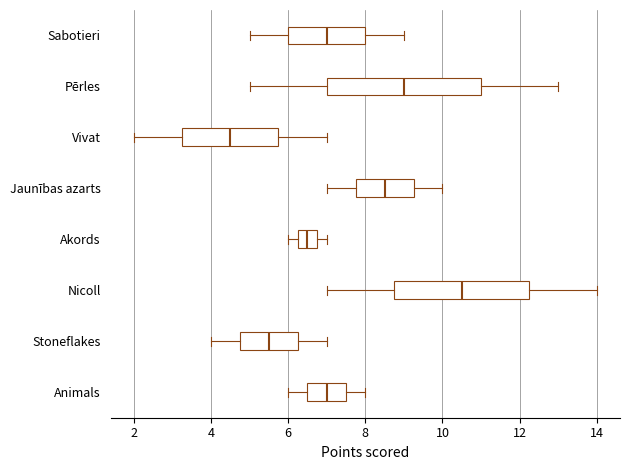

Reading bottom to top, read every box against the x-axis: the position of its median line, the range the box covers, and the ends of its whiskers. The values are not printed on the chart, so give them approximately, as read against the axis.

Animals: median 7.0, box 6.6 to 7.6, whiskers 6.0 to 8.0
Stoneflakes: median 5.6, box 4.8 to 6.2, whiskers 4.0 to 7.0
Nicoll: median 10.6, box 8.8 to 12.2, whiskers 7.0 to 14.0
Akords: median 6.6, box 6.2 to 6.8, whiskers 6.0 to 7.0
Jaunības azarts: median 8.6, box 7.8 to 9.2, whiskers 7.0 to 10.0
Vivat: median 4.6, box 3.2 to 5.8, whiskers 2.0 to 7.0
Pērles: median 9.0, box 7.0 to 11.0, whiskers 5.0 to 13.0
Sabotieri: median 7.0, box 6.0 to 8.0, whiskers 5.0 to 9.0